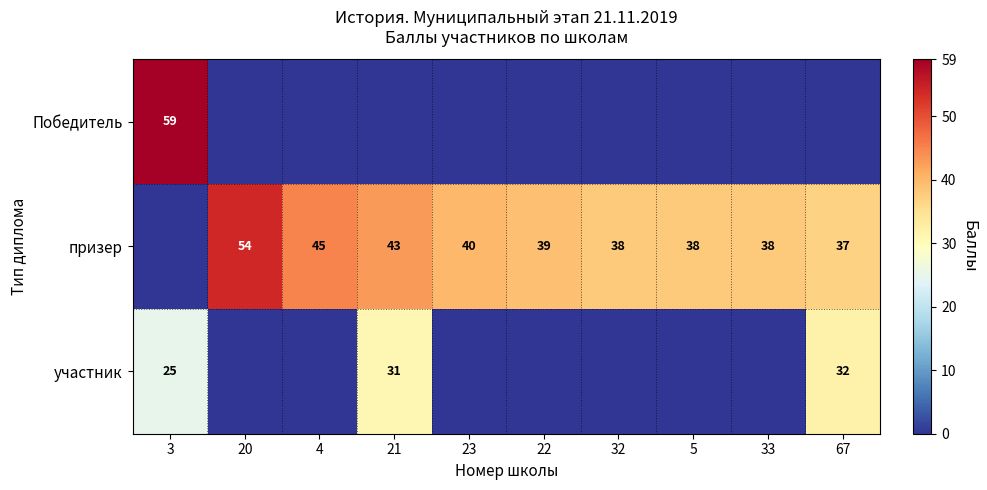

The value of призер at 33 is 25. True or false?

False